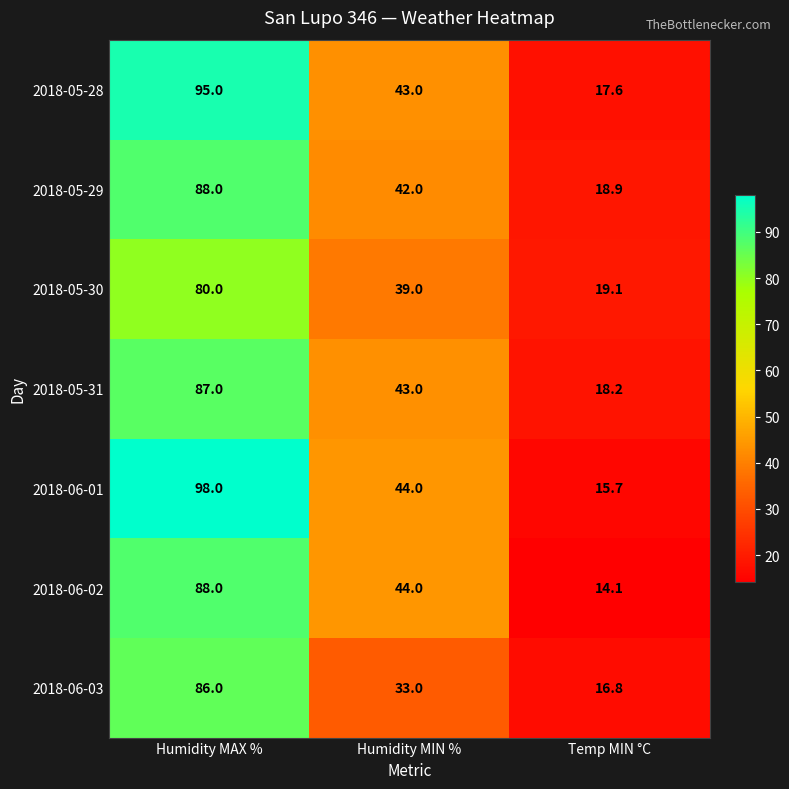

Which series has the largest total across all categories?

2018-06-01